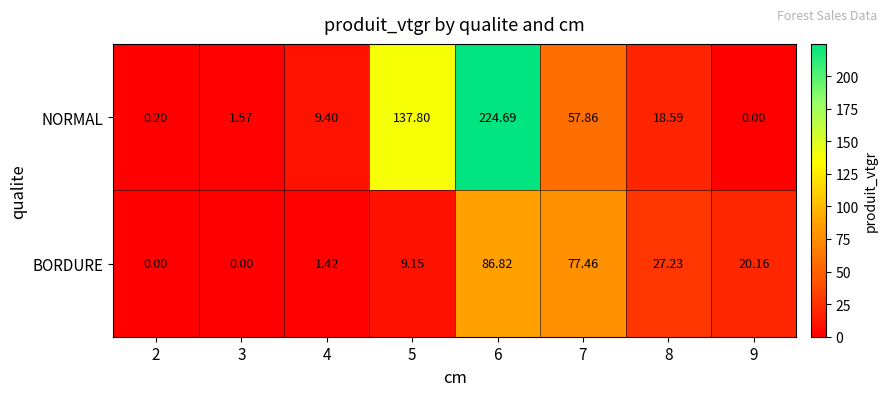

Which series has the largest range (max minus min)?

NORMAL